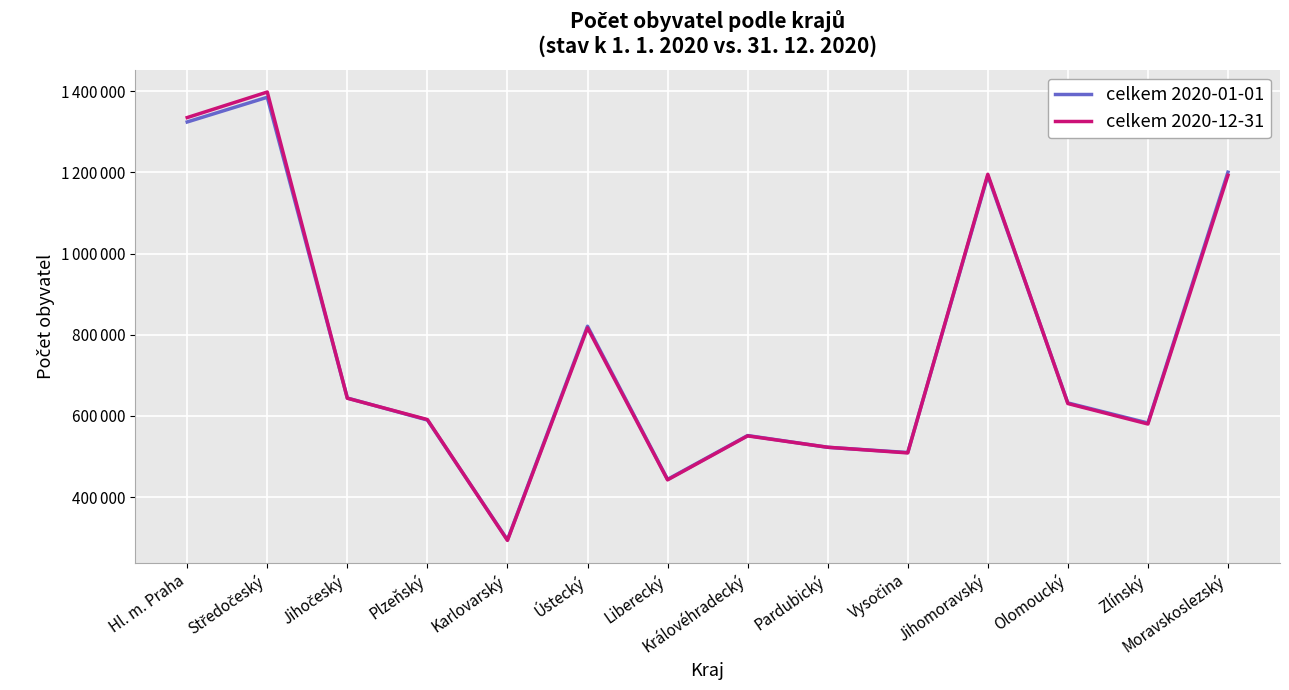

What are all the series names shown in the legend?

celkem 2020-01-01, celkem 2020-12-31